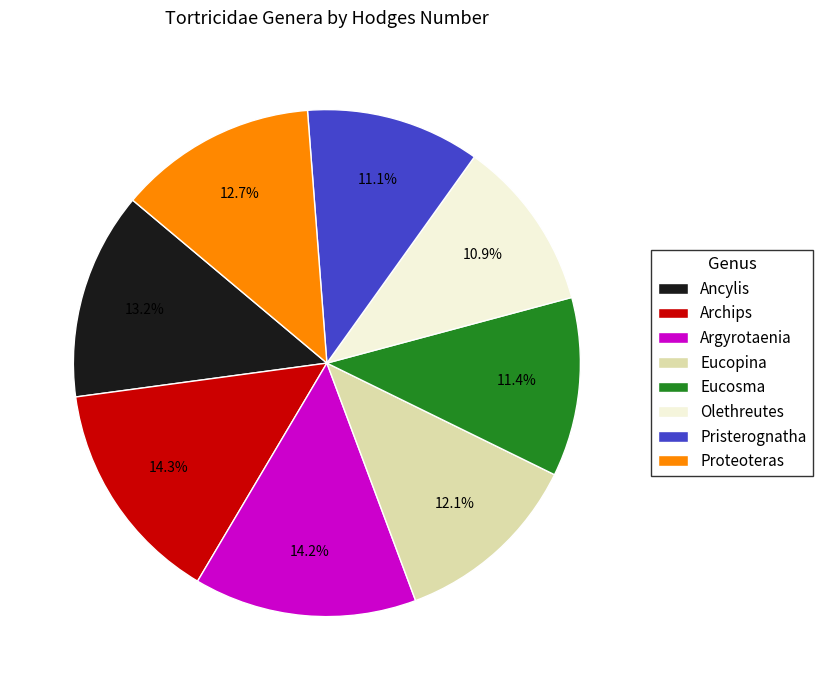

Which has a higher value, Eucopina or Argyrotaenia?

Argyrotaenia